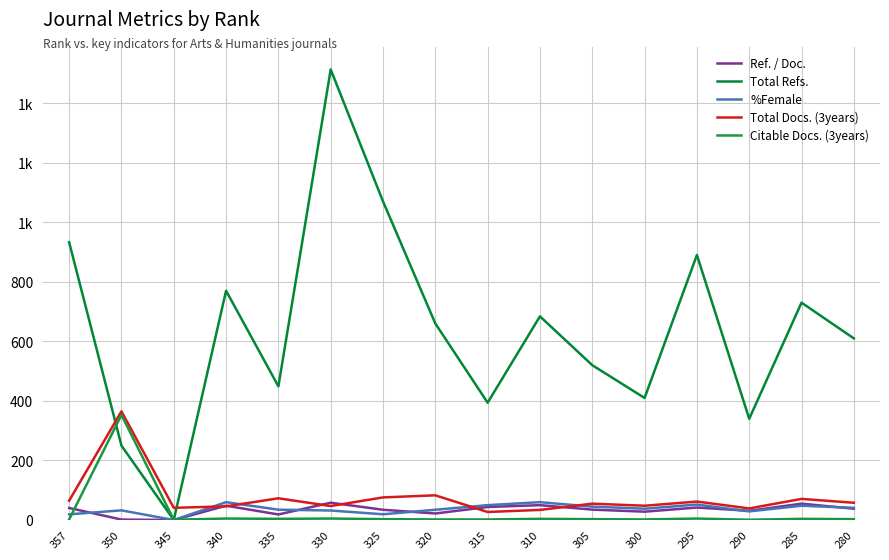

Which has a higher value, 280 or 340?

340